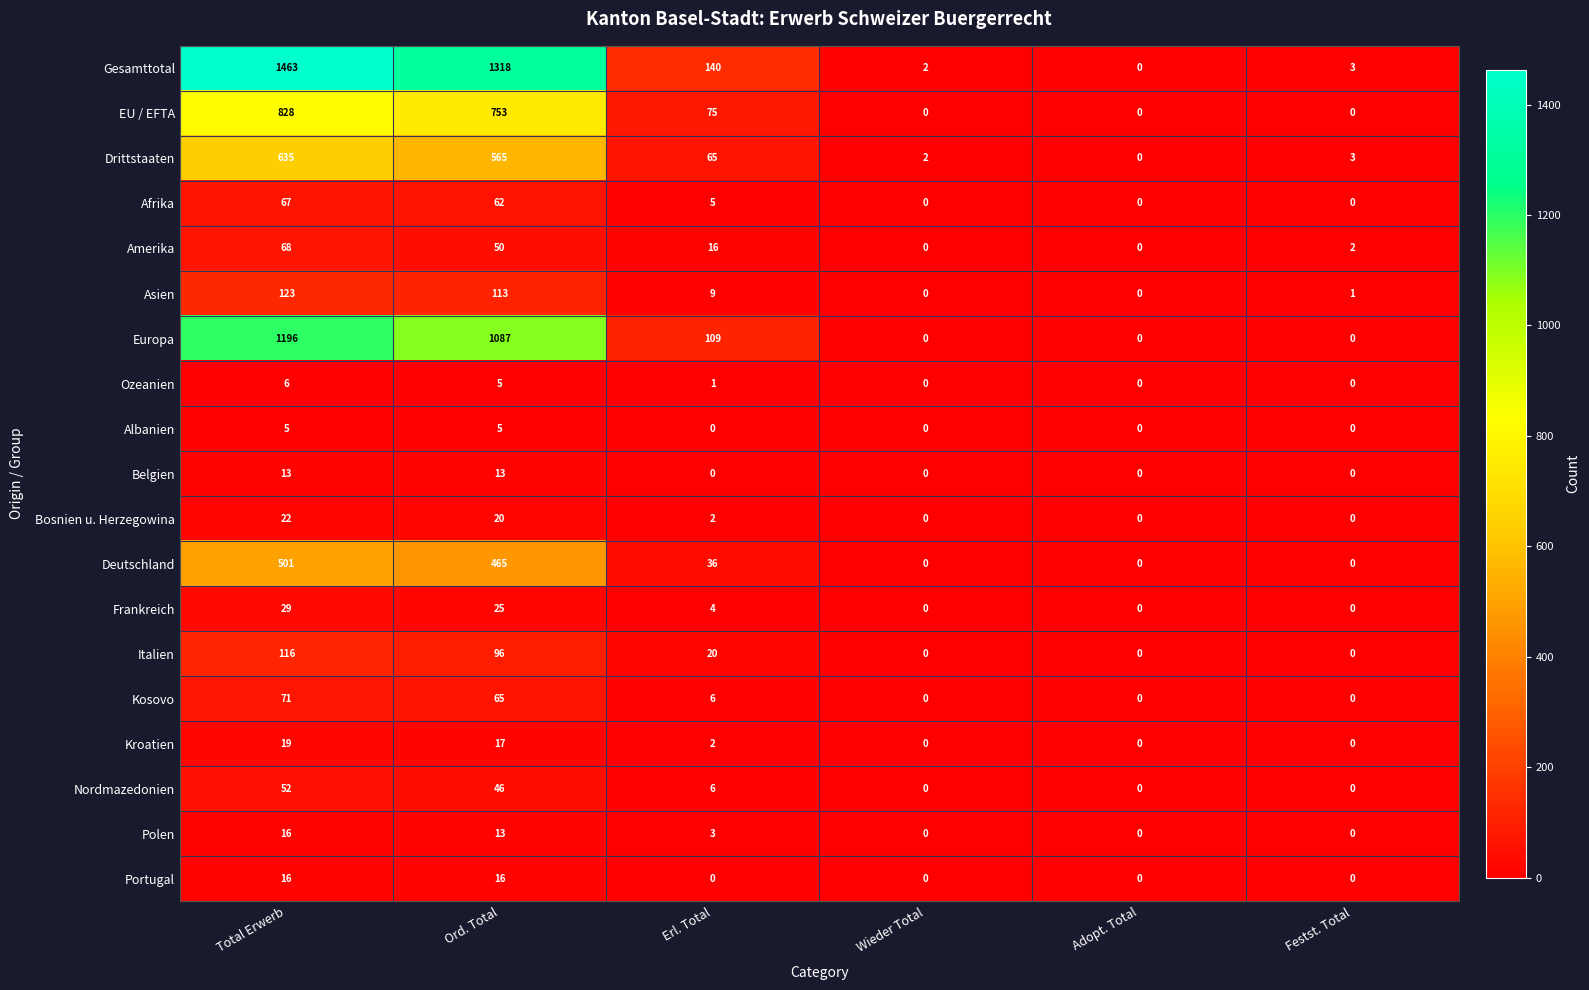

Which series has the largest range (max minus min)?

Gesamttotal